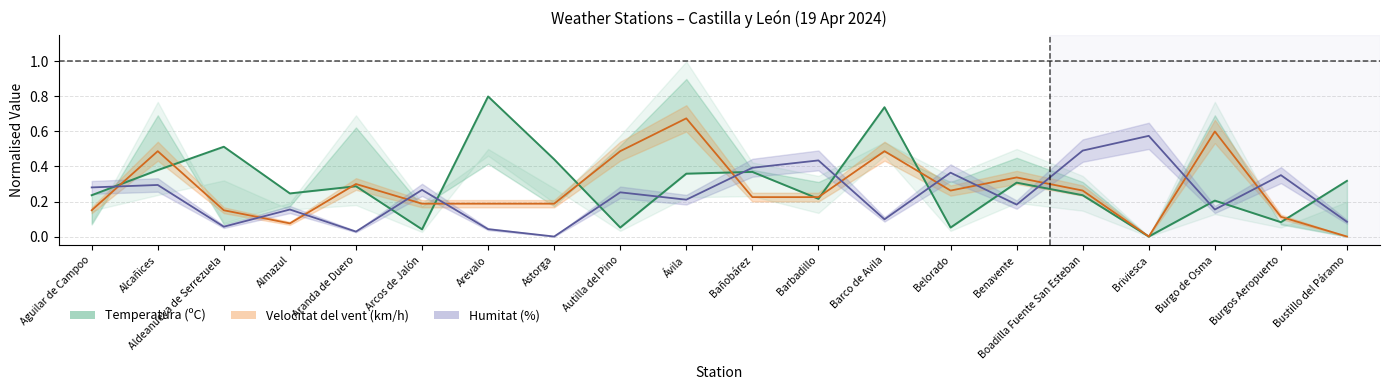

How many lines are shown in the chart?

3